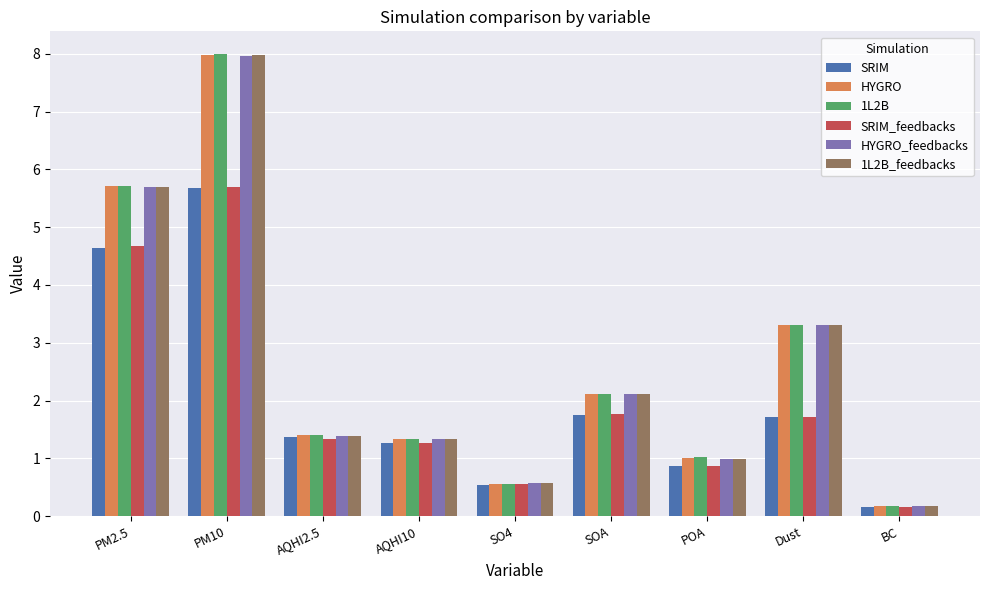

What is the label of the 6th bar from the right?

AQHI10